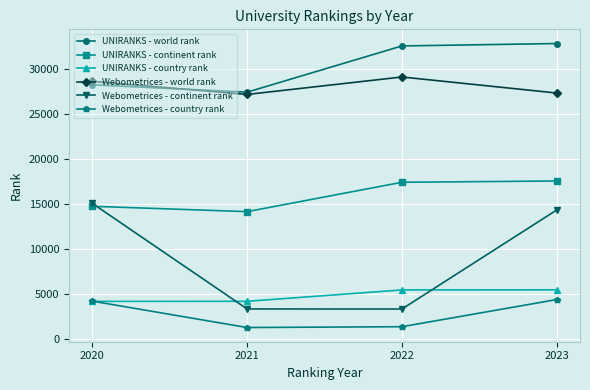

How many series are shown in this chart?

6